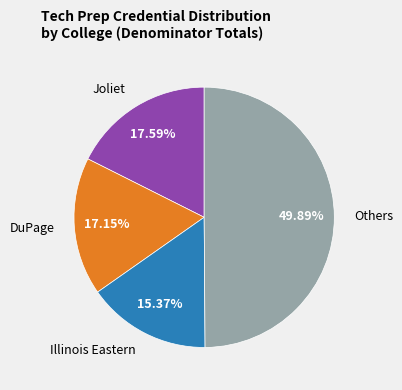

Does DuPage represent more than half of the total?

No